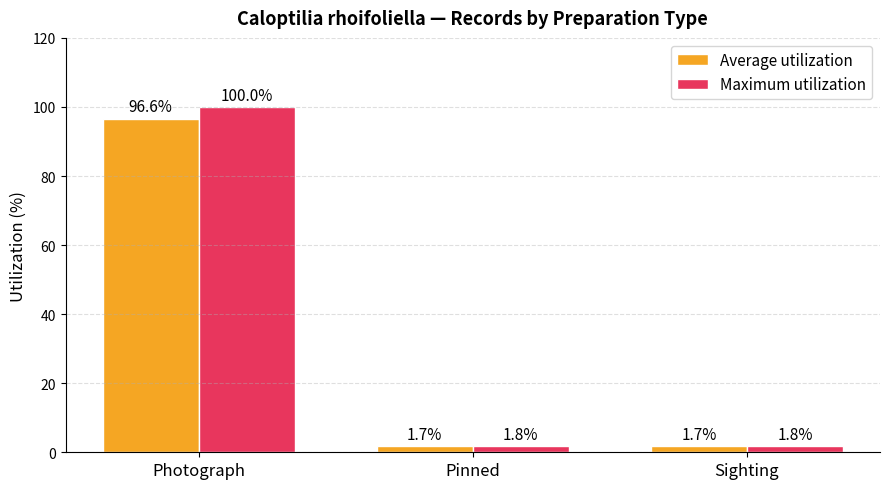

Between Photograph and Pinned, which series saw the biggest shift?

Maximum utilization